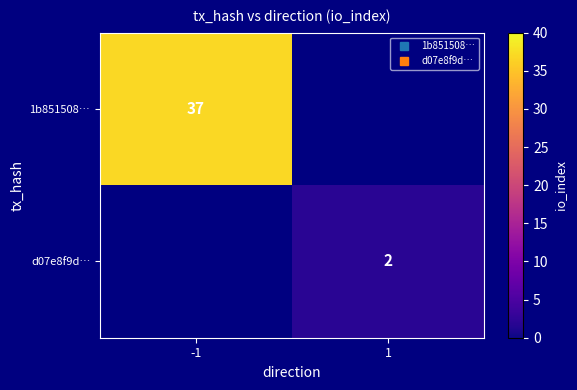

Where is d07e8f9d… nearest to the value 1?

-1